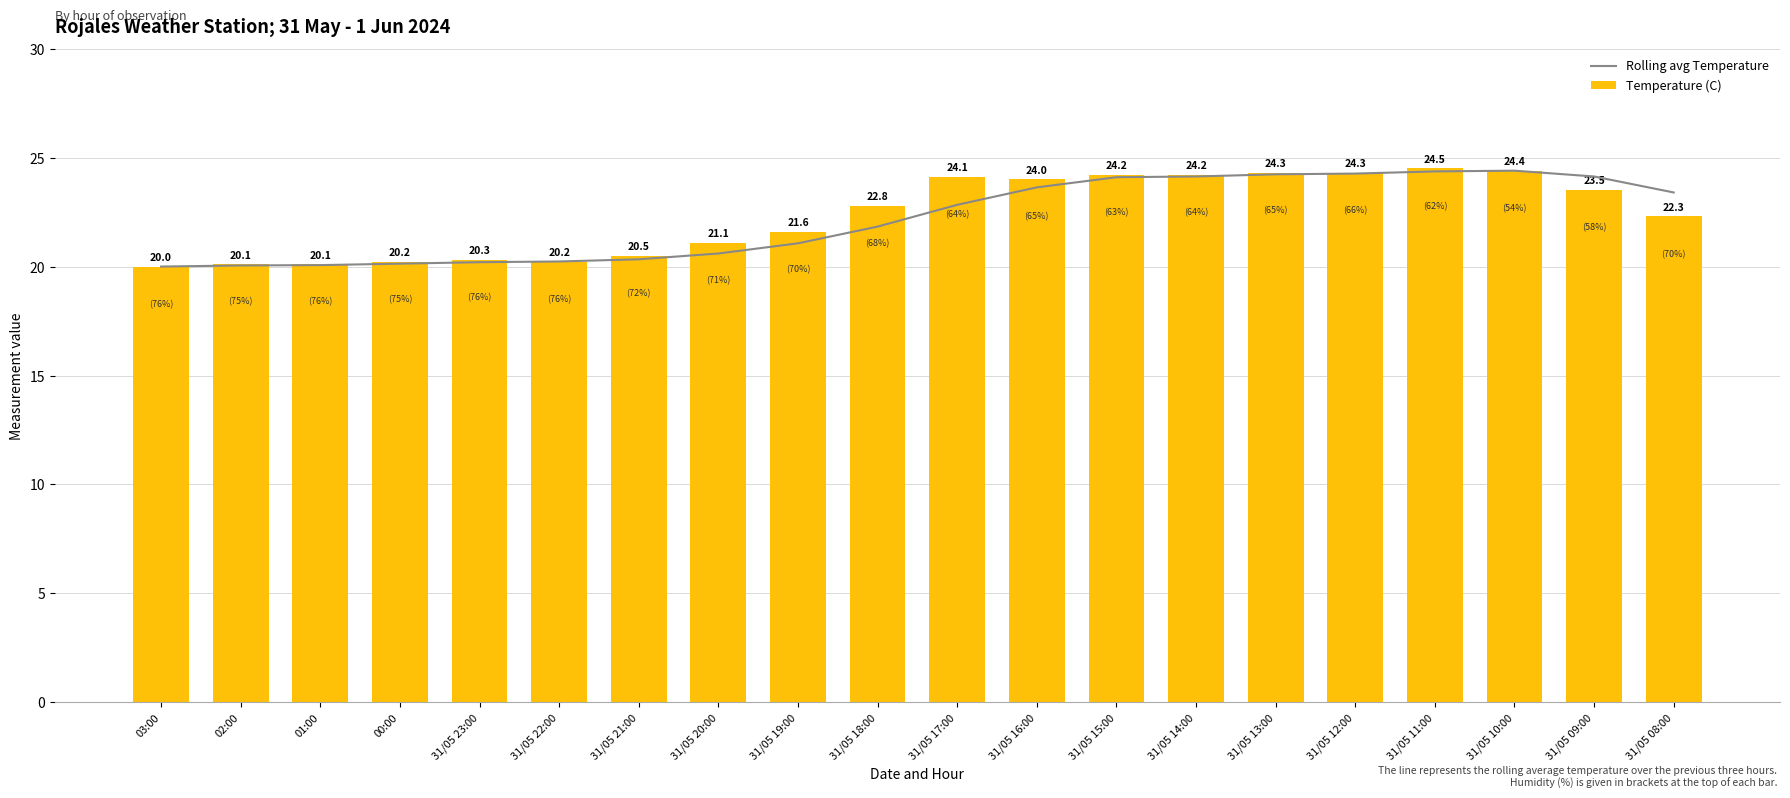

How many series are shown in this chart?

2